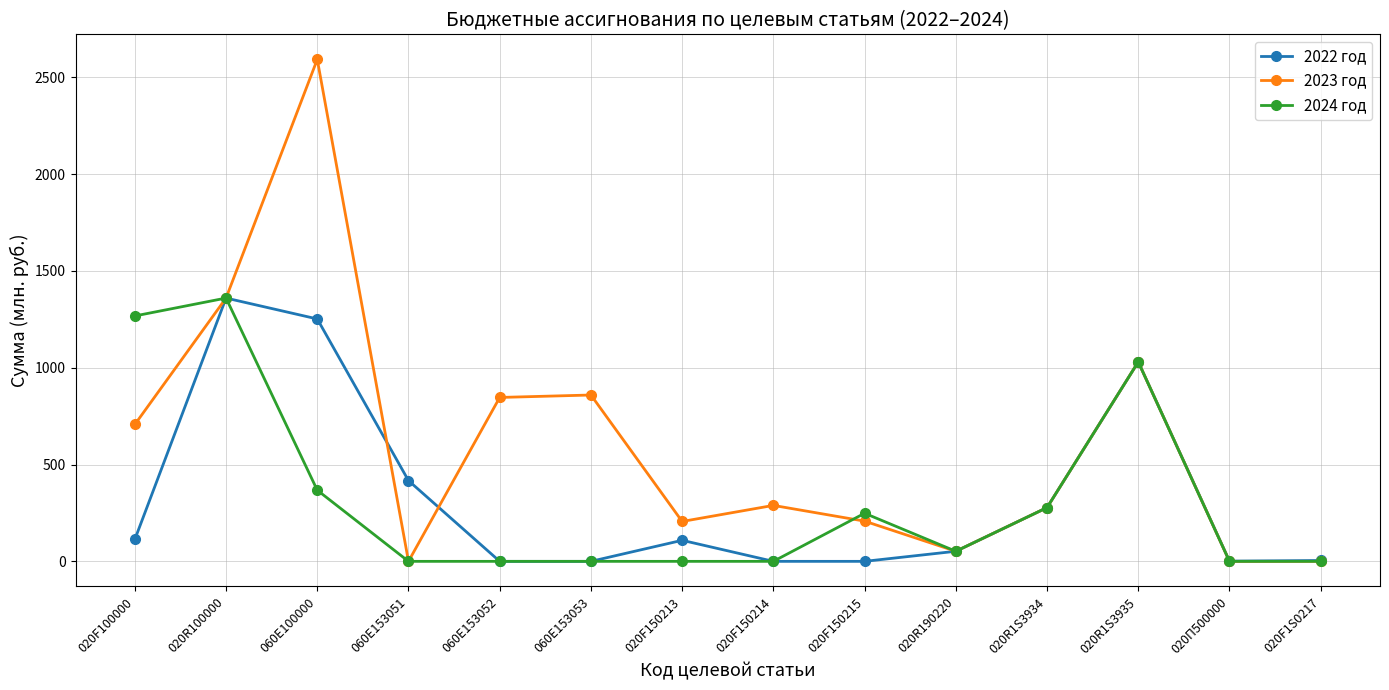

The 2023 год series shows 1955.7 at 020R100000. True or false?

False